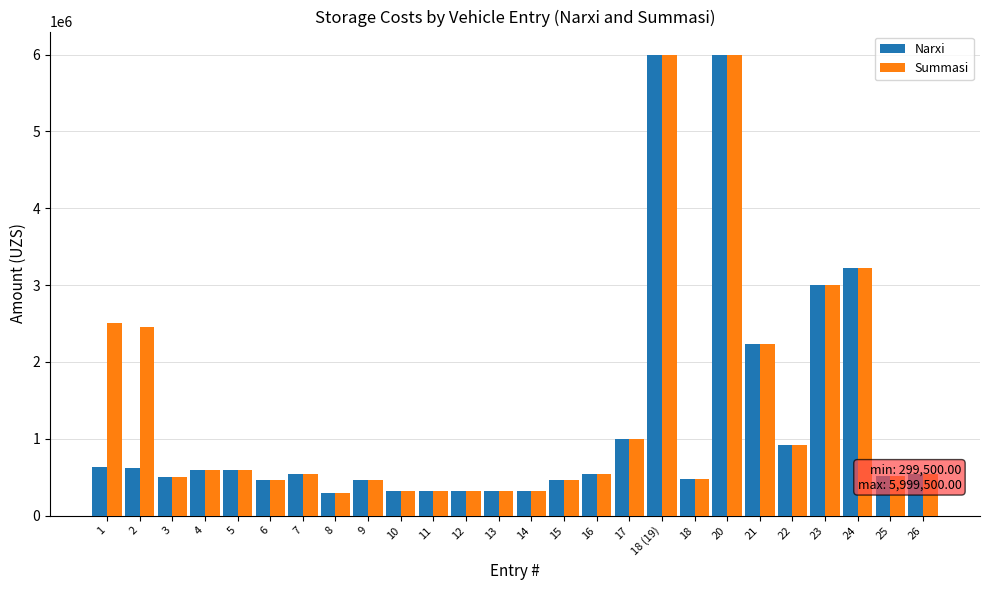

Count the number of categories in the chart.

26